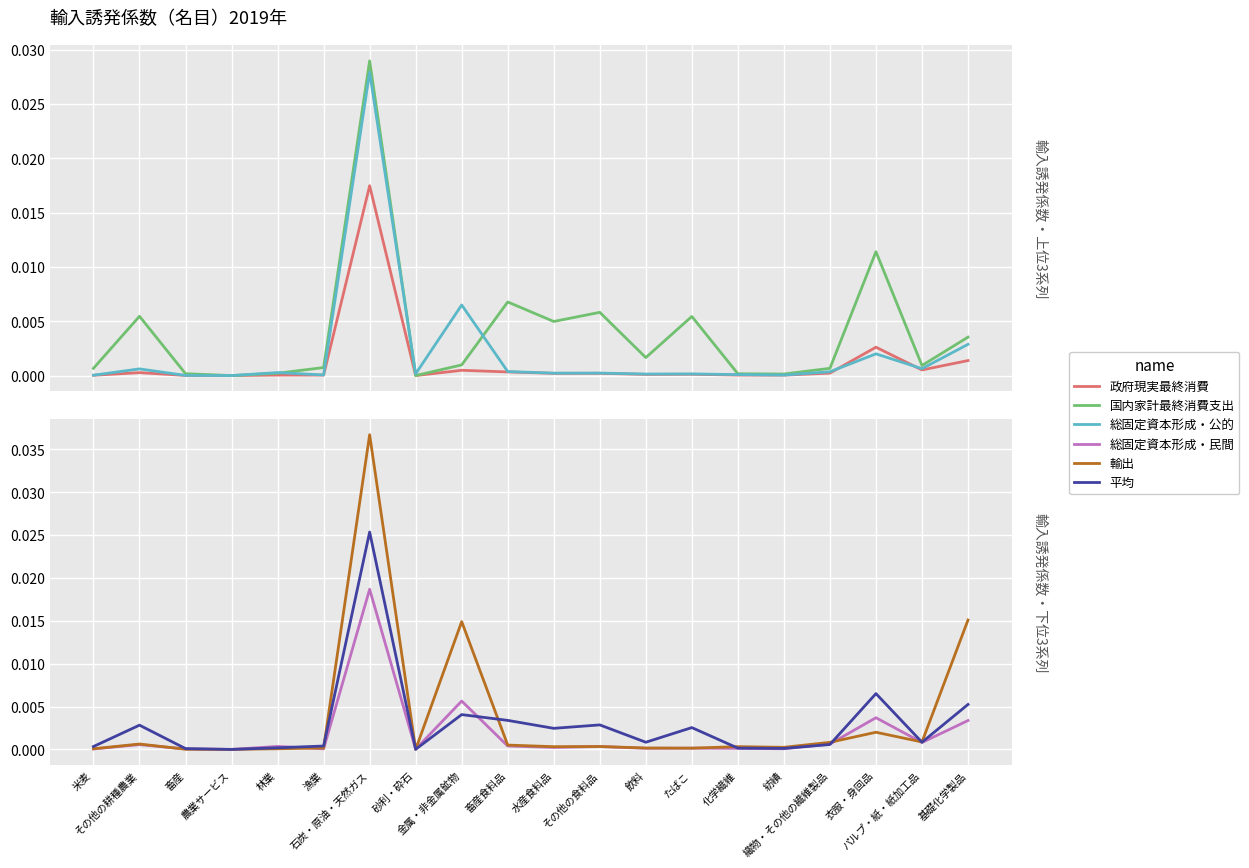

How many lines are shown in the chart?

6